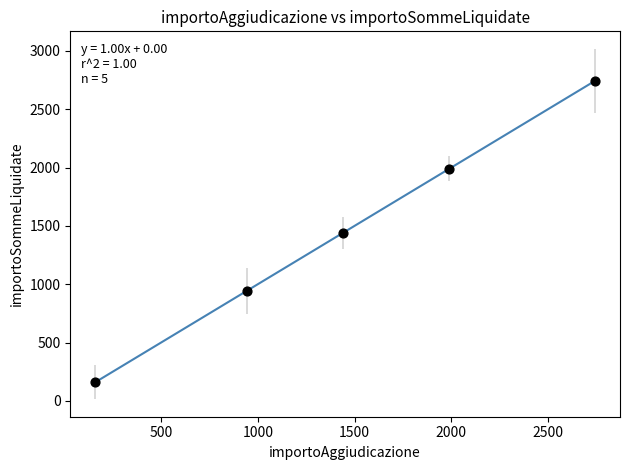

What is the range of Y values (max minus min)?

2583.3